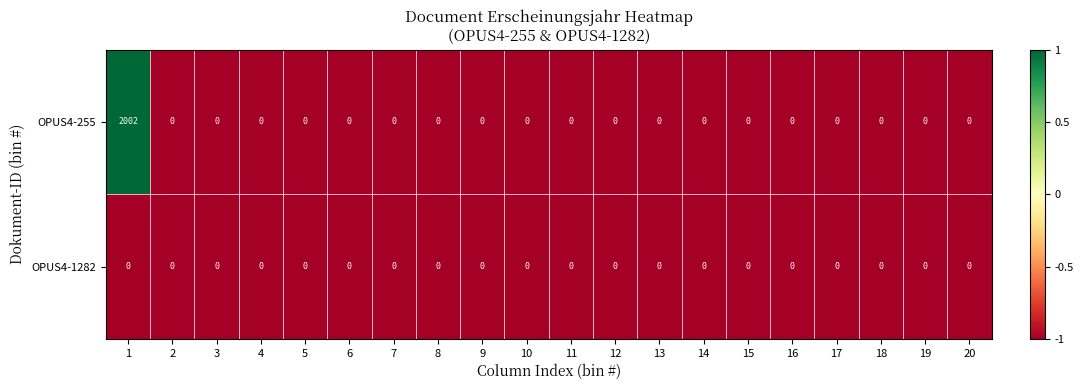

Which series has the largest total across all categories?

OPUS4-255